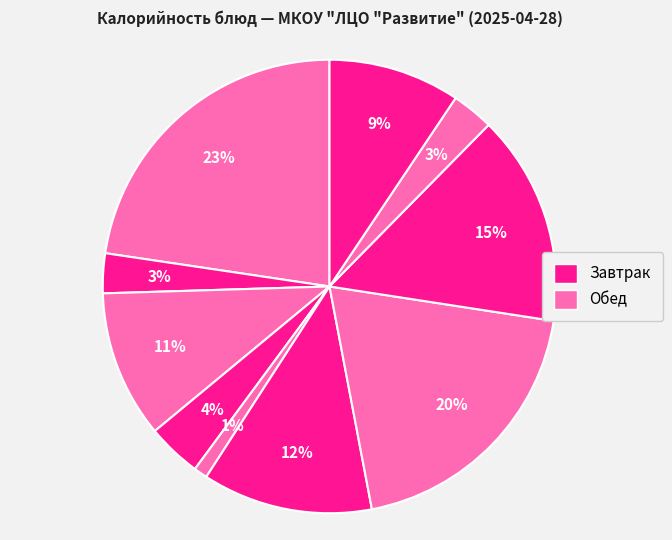

To the nearest percent, what is the average slice percentage?

10%